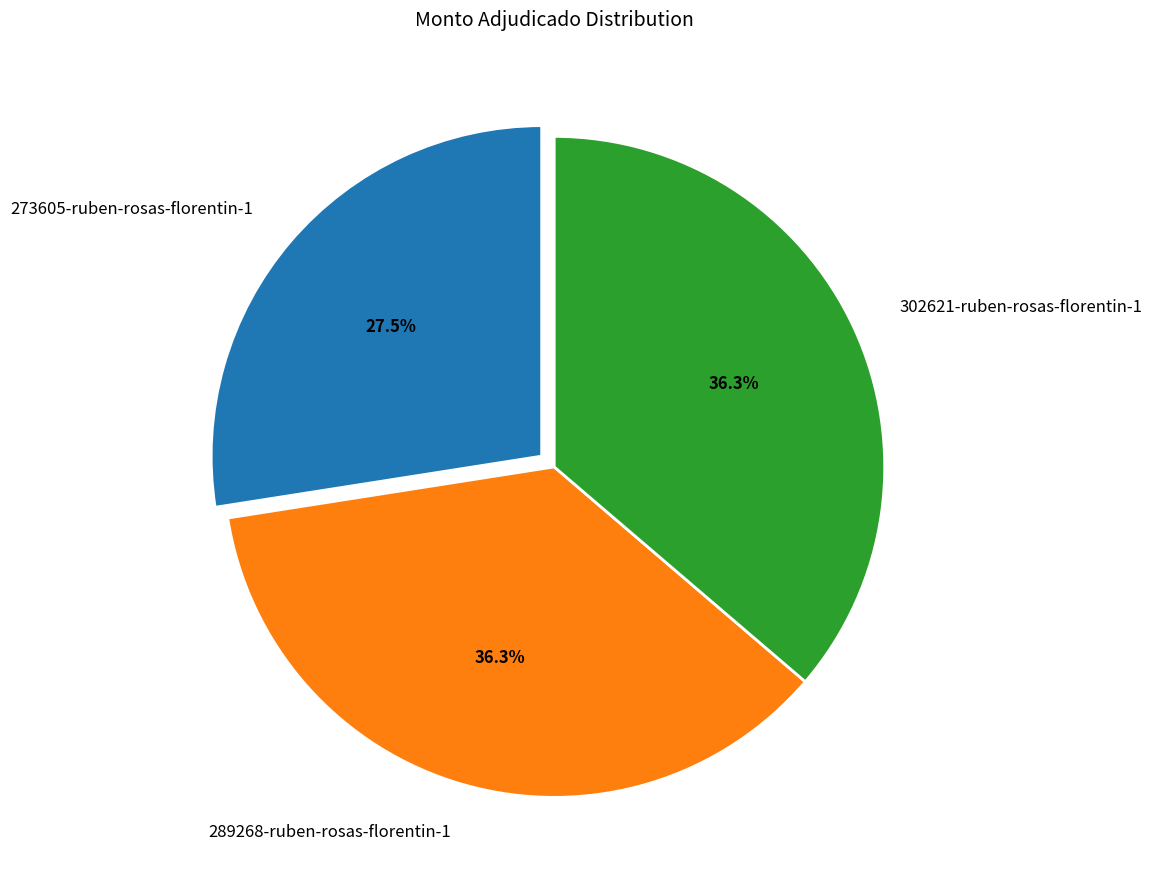

Count the number of slices in the pie.

3